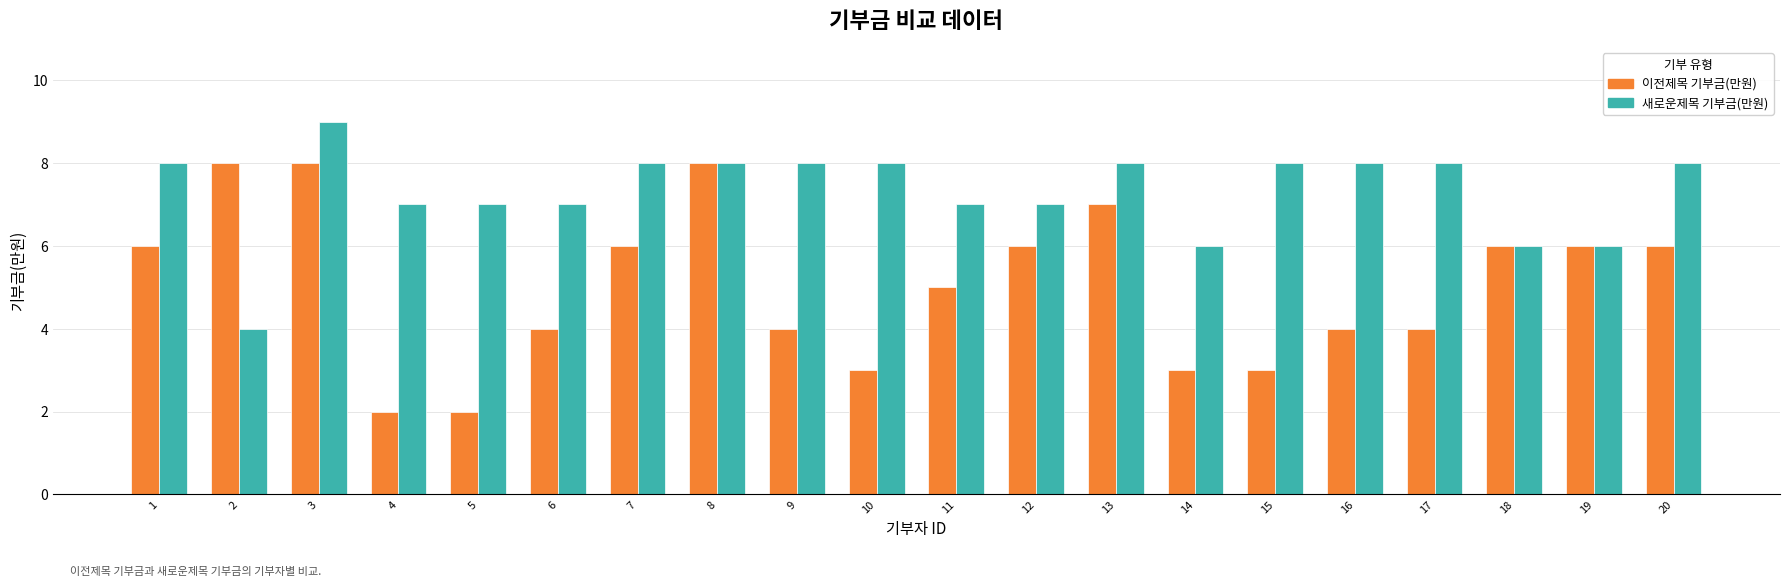

Which series has the largest range (max minus min)?

이전제목 기부금(만원)